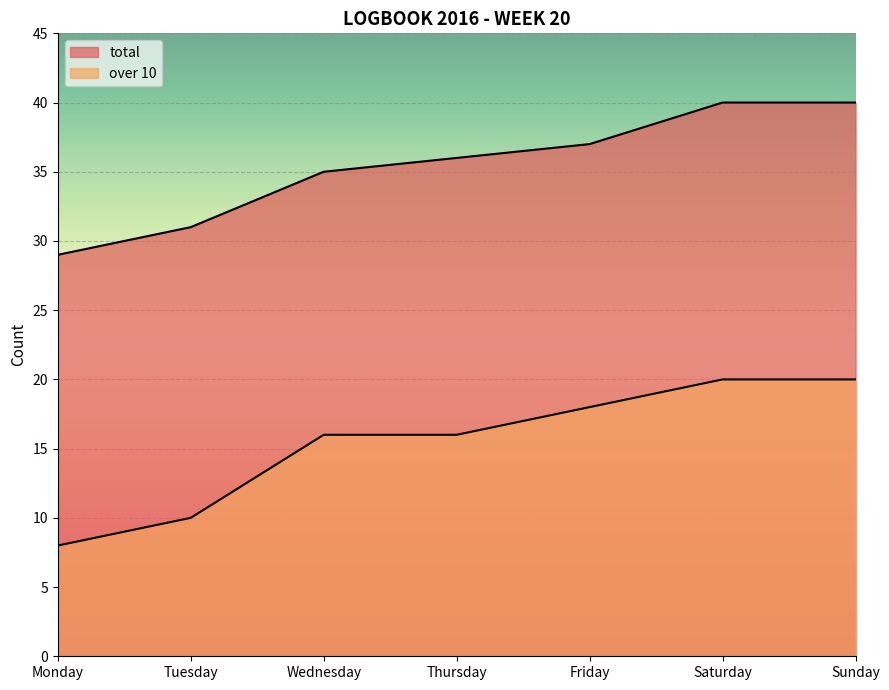

How many lines are shown in the chart?

2